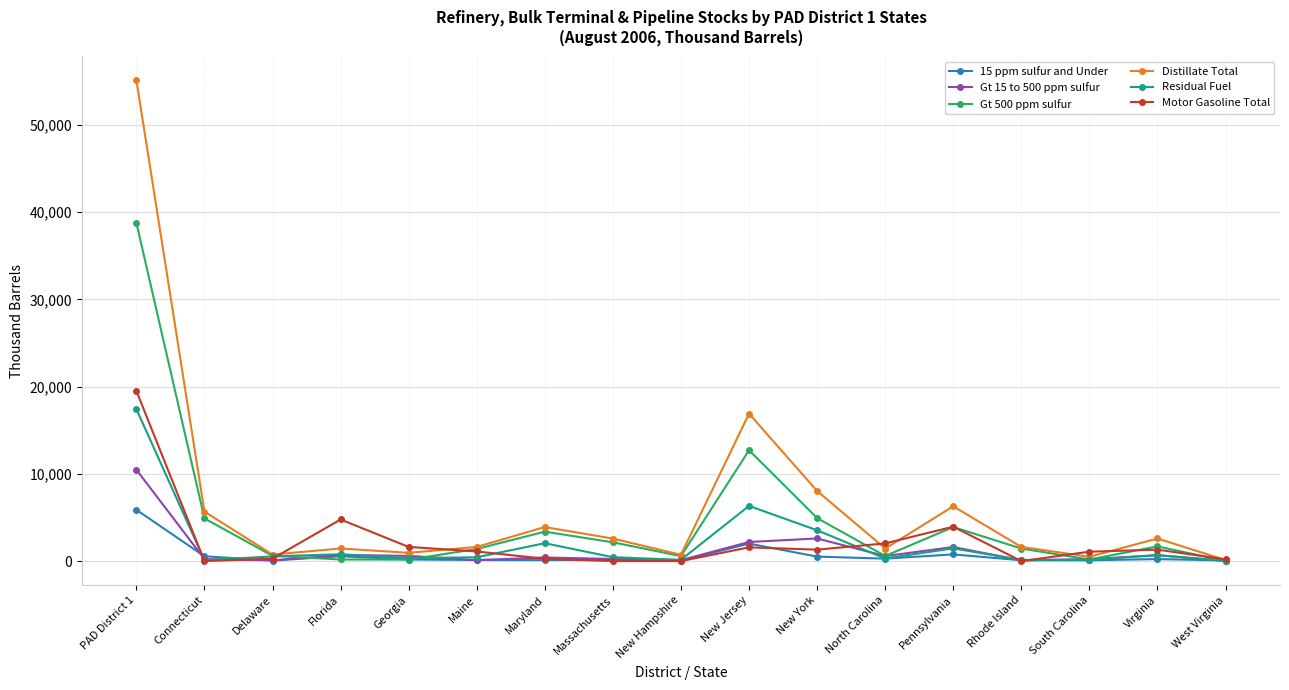

What position from the left is Pennsylvania?

13